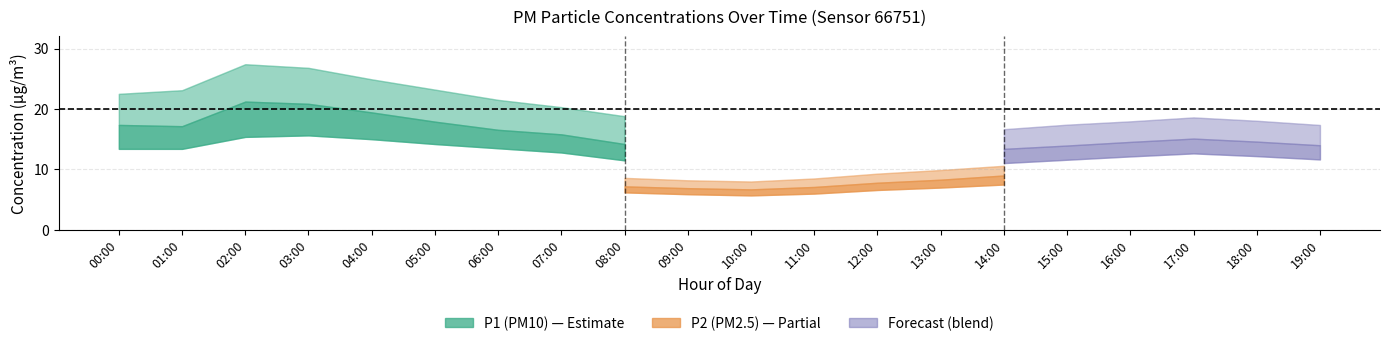

Does the chart have visible grid lines?

Yes